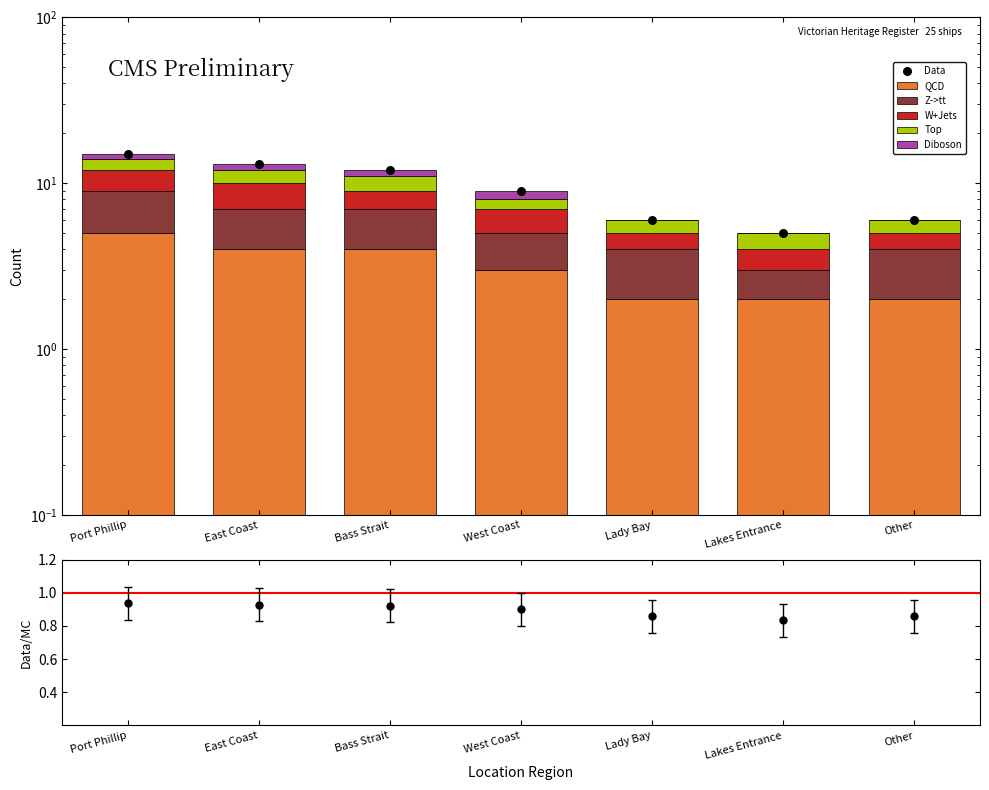

Which series has the largest total across all categories?

Data